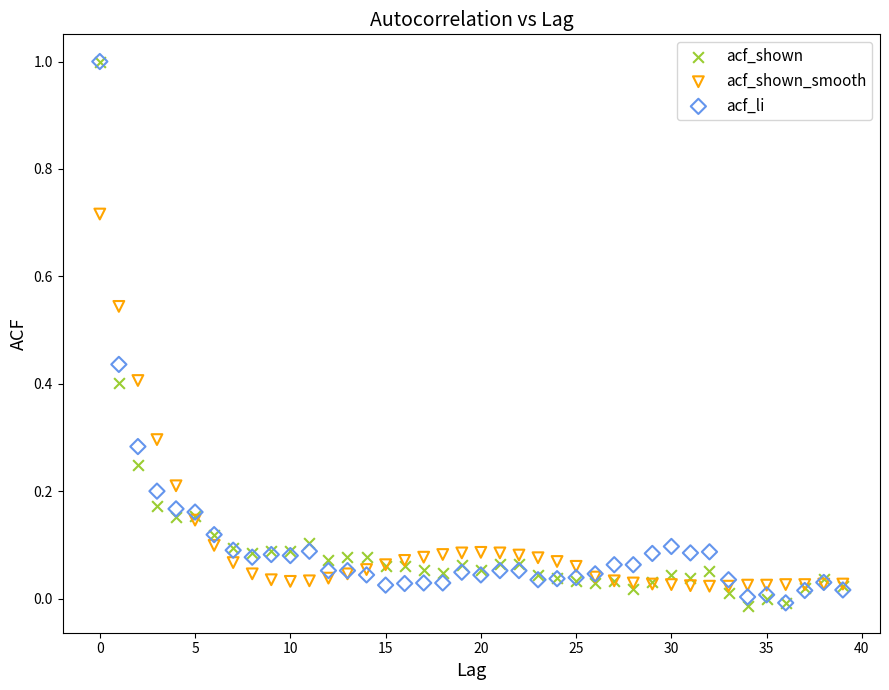

What are all the series names shown in the legend?

acf_shown, acf_shown_smooth, acf_li